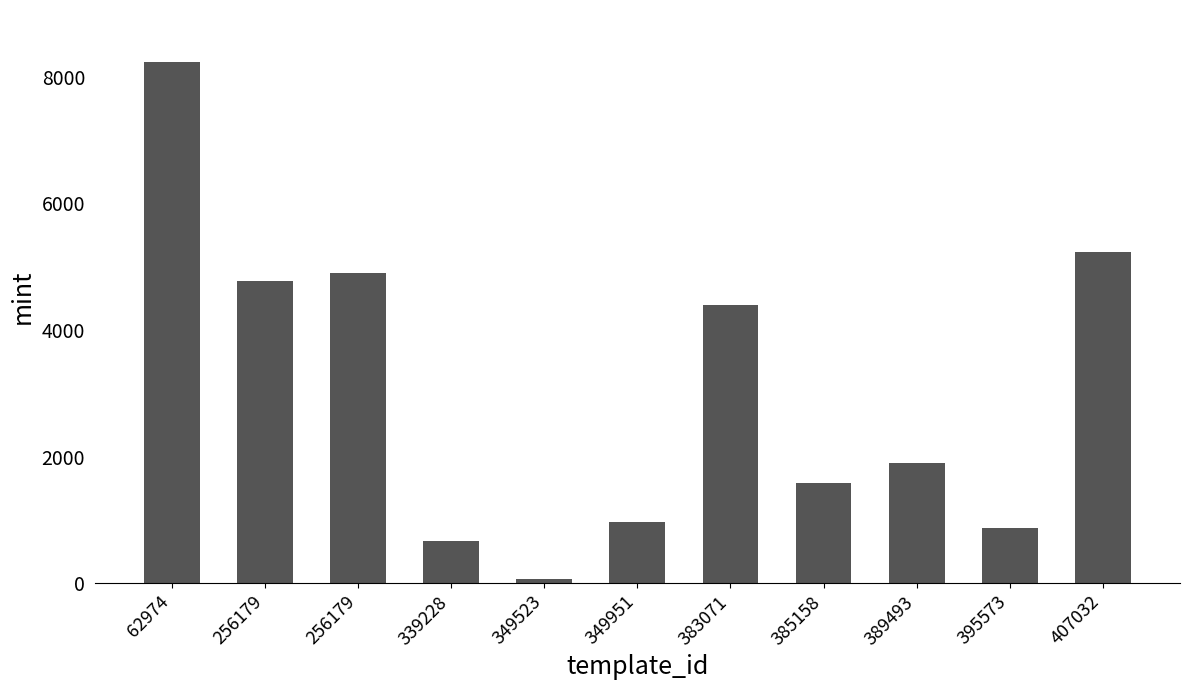

What is the value of the 1st bar from the left?

8232